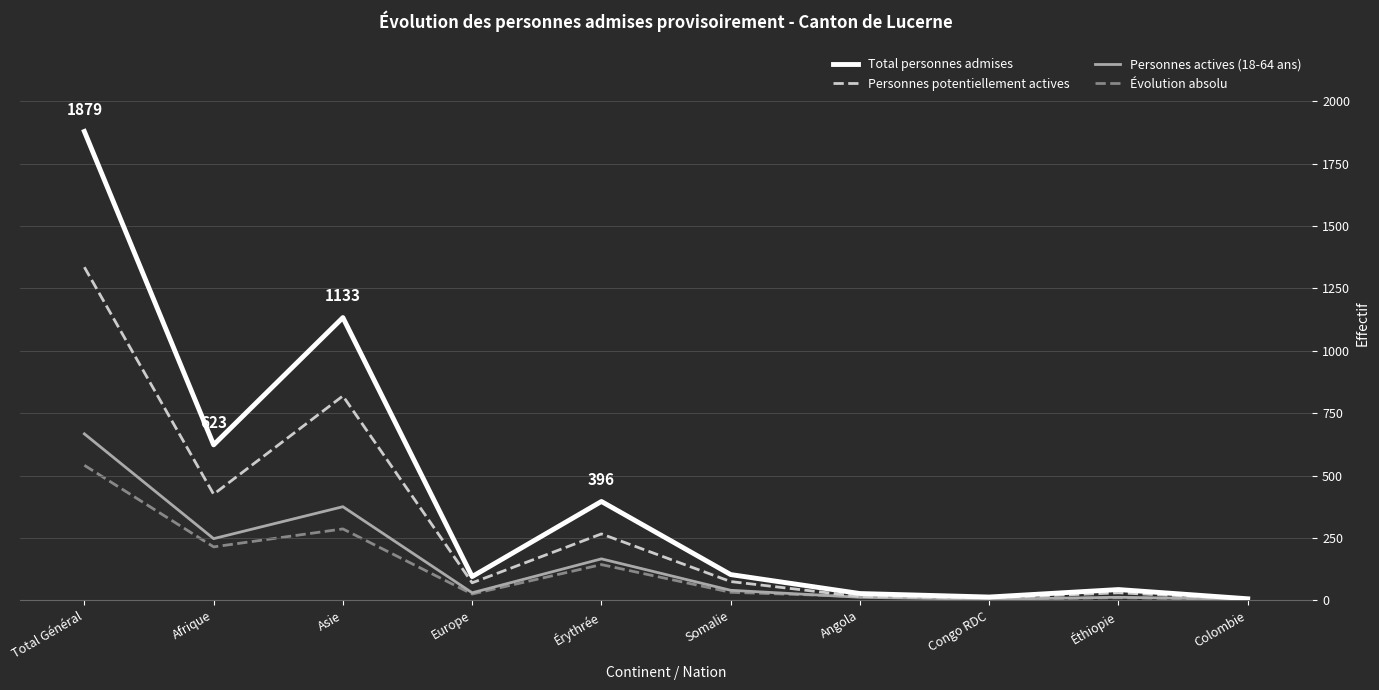

What is the difference between the maximum and minimum values in the Total personnes admises series?

1873